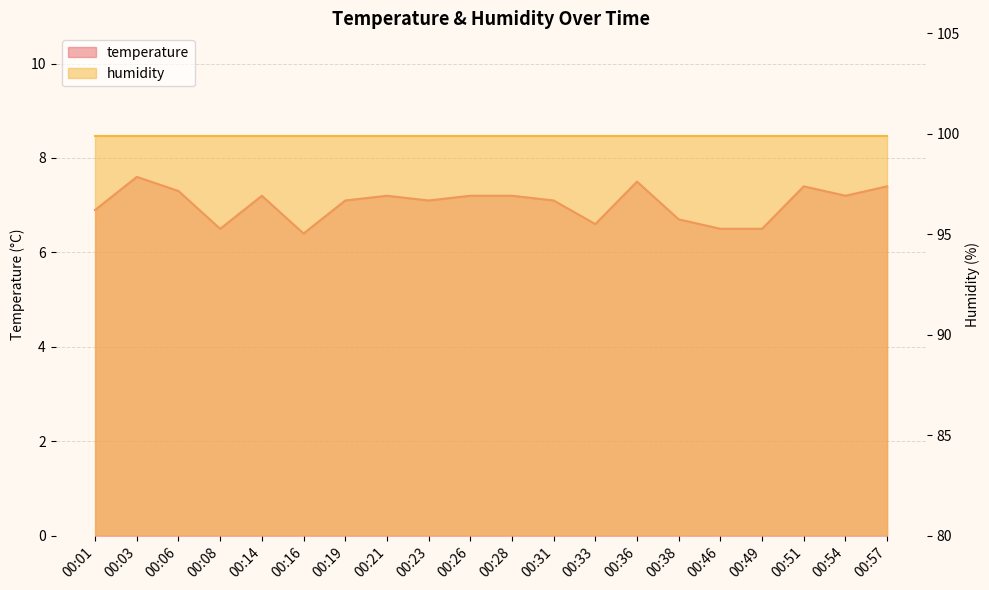

At which label does the data first exceed 7?

00:03